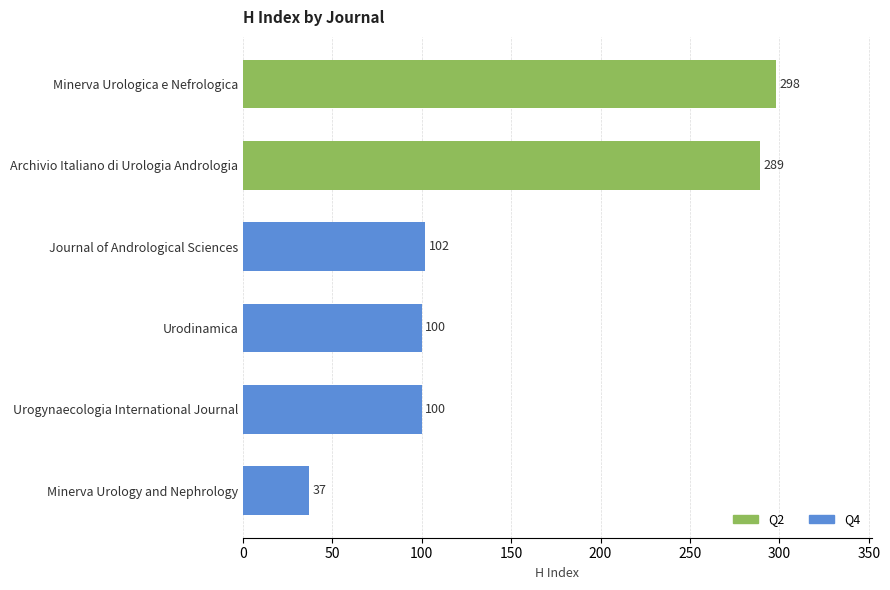

The value at Archivio Italiano di Urologia Andrologia is 289. True or false?

True